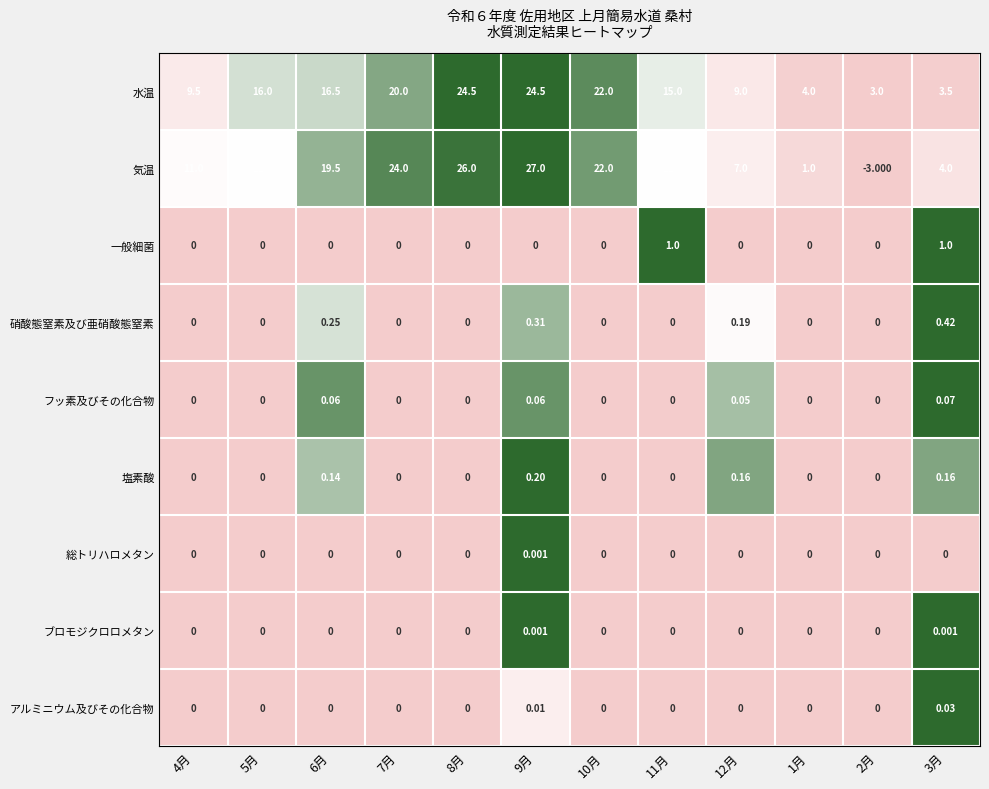

Which series has the widest spread of values?

気温